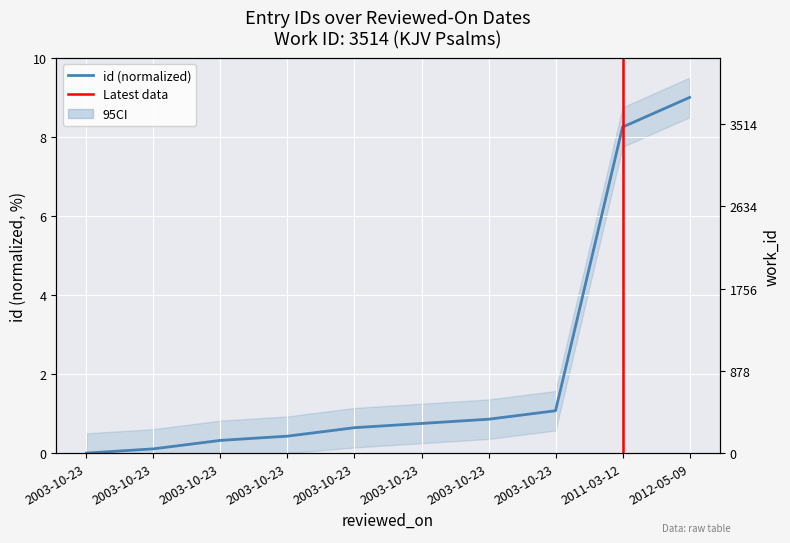

Is it true that the value at 2003-10-23 is 0.3?

True